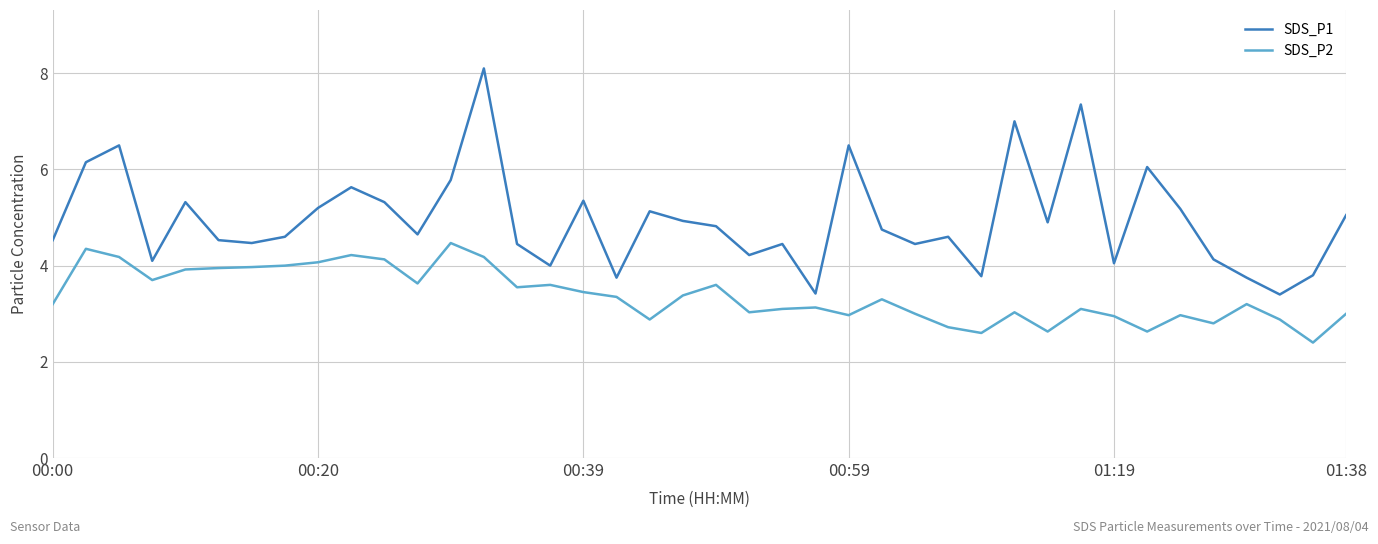

Which series has the largest range (max minus min)?

SDS_P1